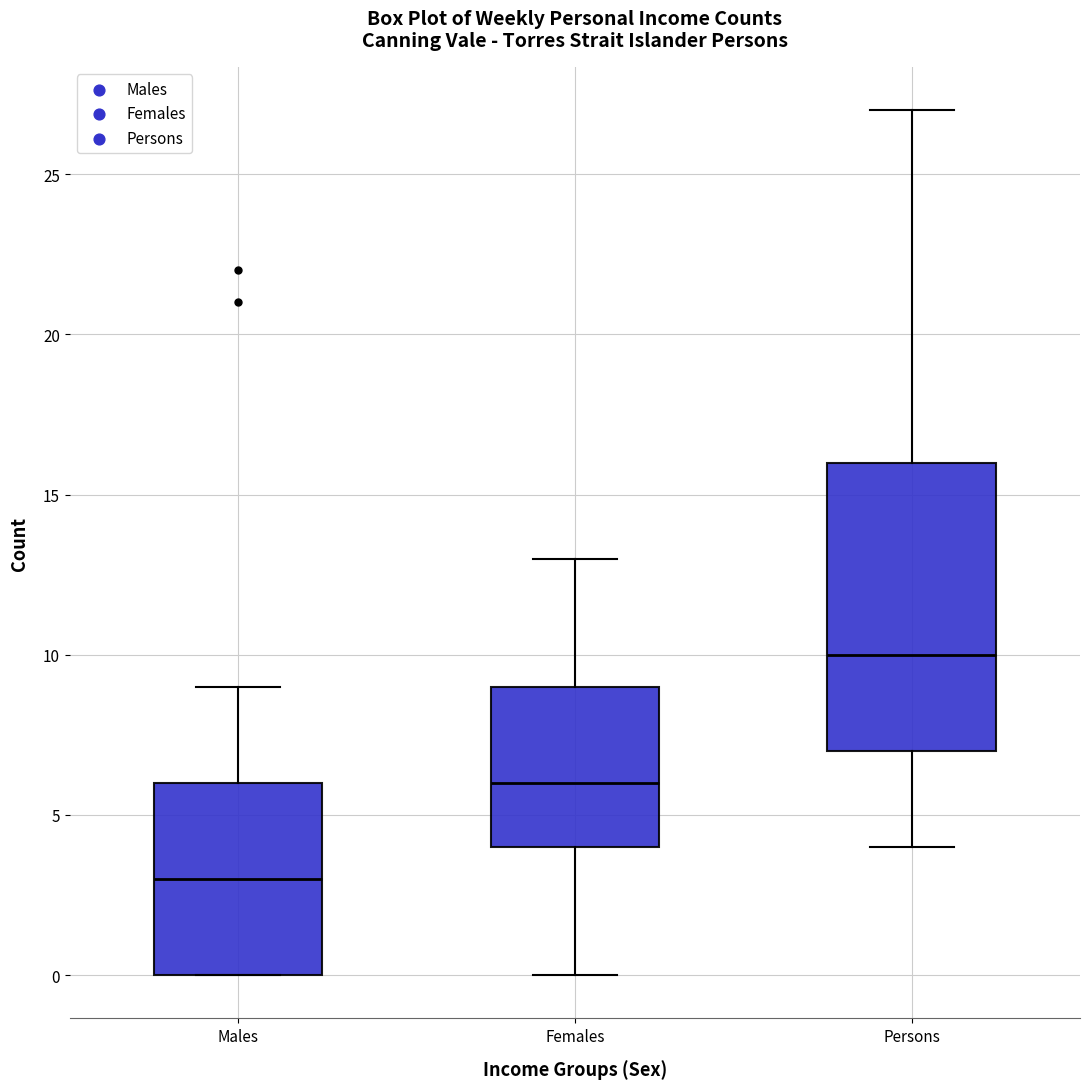

Where is the upper edge of the box for Males on the y-axis? The values are not printed on the chart, so give them approximately, as read against the axis.

6